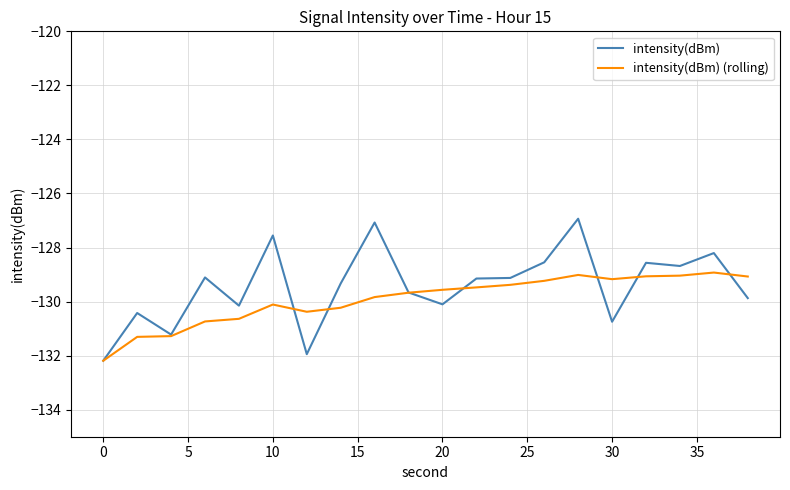

What is the average value of the intensity(dBm) series?

-129.4